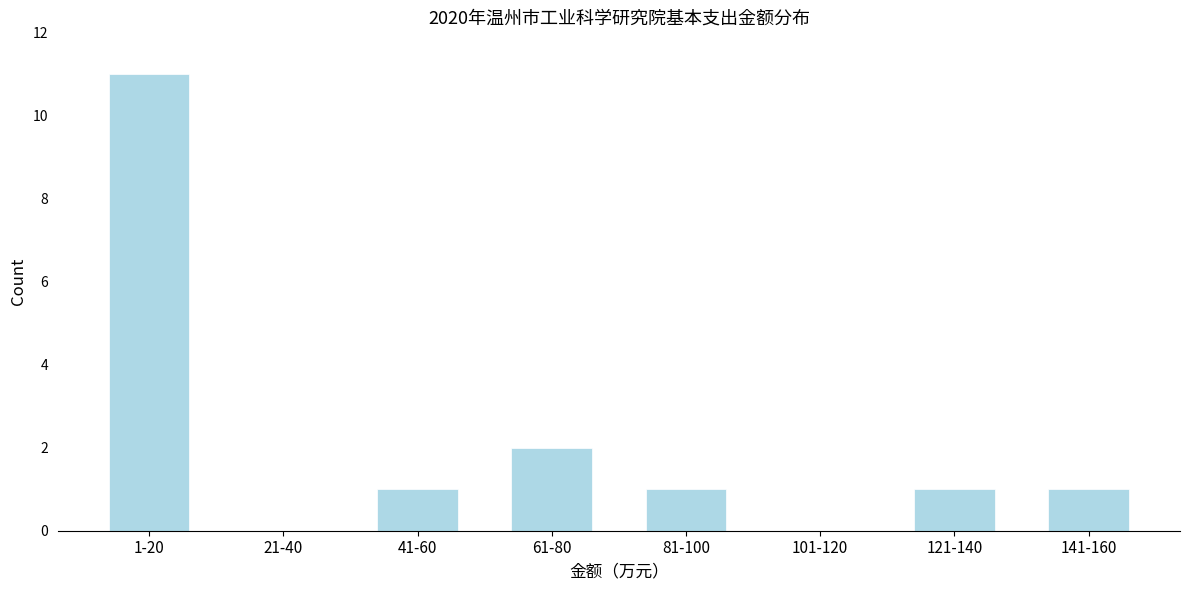

Reading left to right, what are all the values shown in this chart?

1-20=11	21-40=0	41-60=1	61-80=2	81-100=1	101-120=0	121-140=1	141-160=1